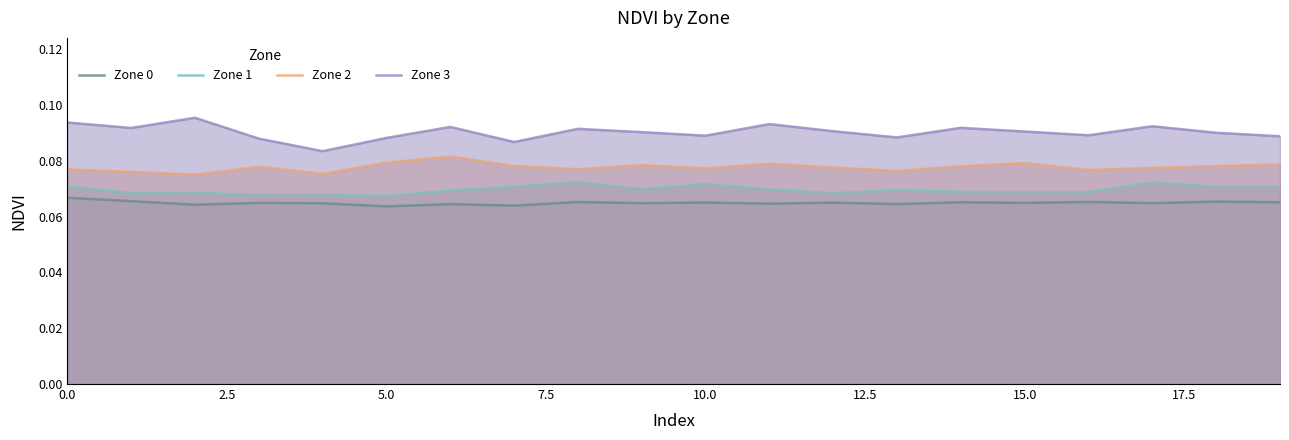

Is it true that Zone 0 equals 0.0 at 19?

False